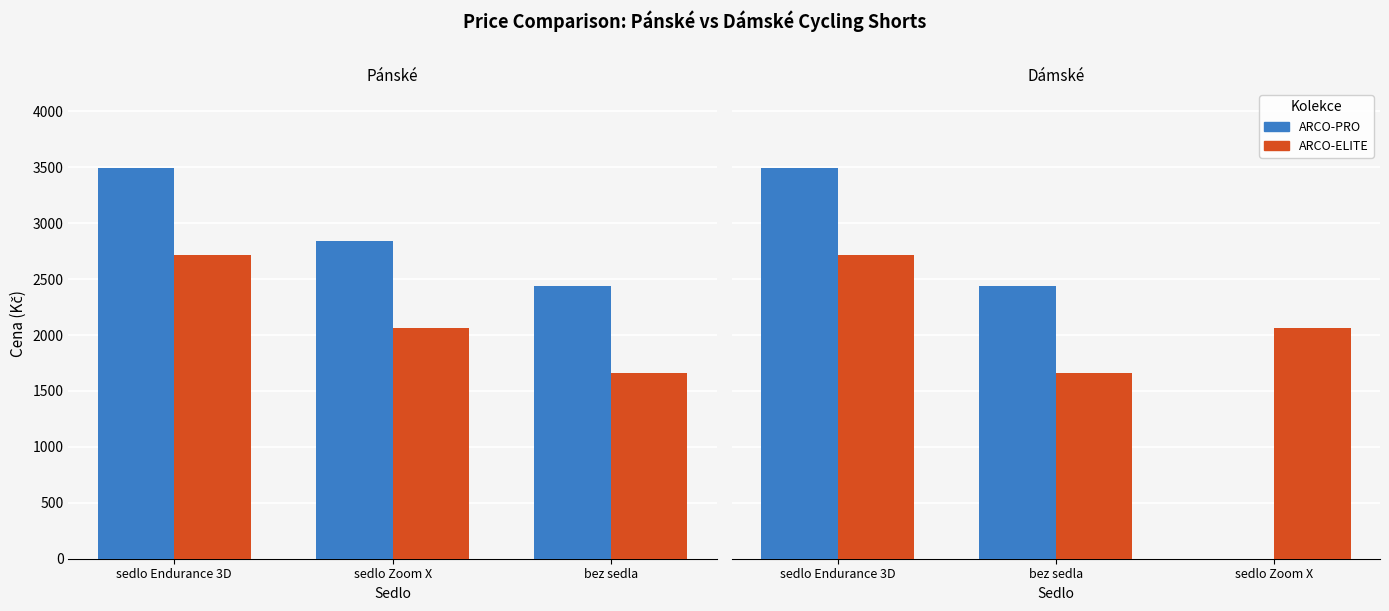

At how many categories does at least one series exceed 432?

3